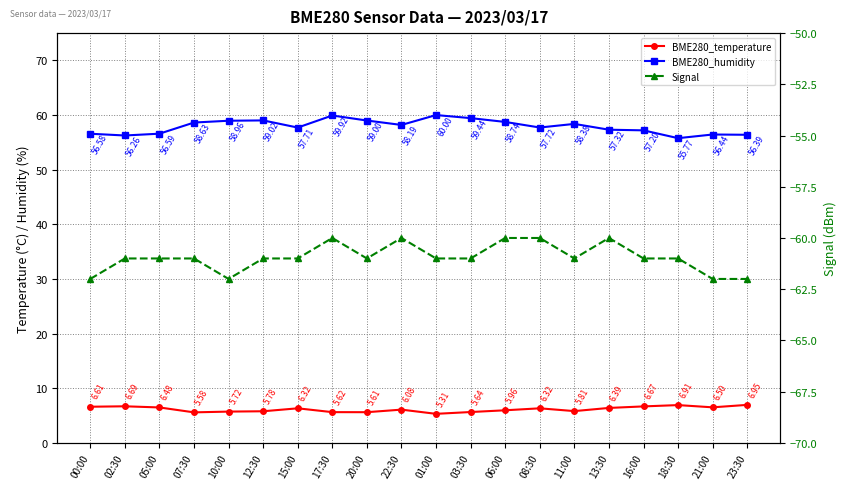

True or false: BME280_humidity and BME280_temperature intersect in this chart.

False